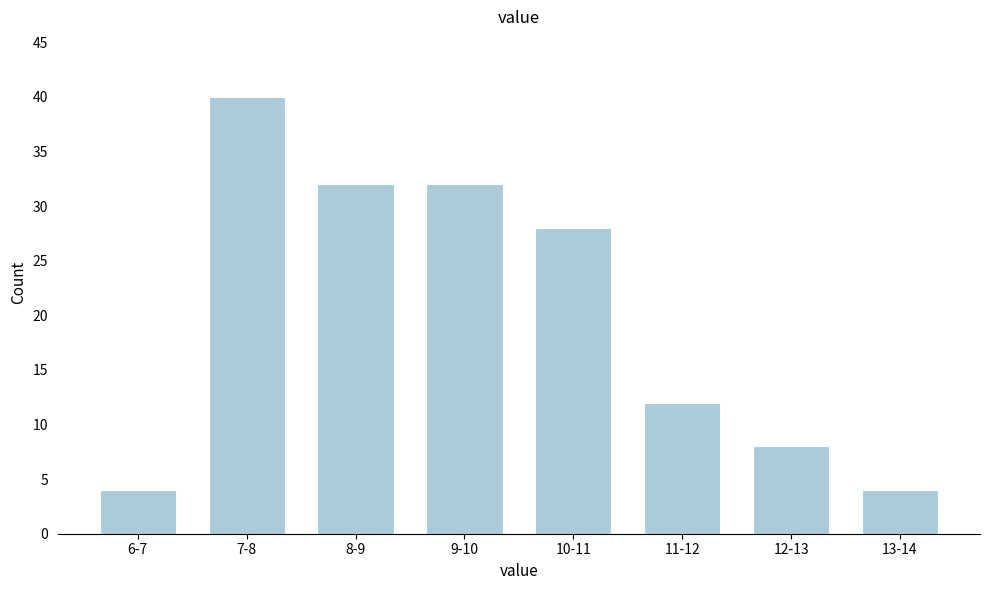

Reading right to left, transcribe all the data shown in this chart.

4	8	12	28	32	32	40	4